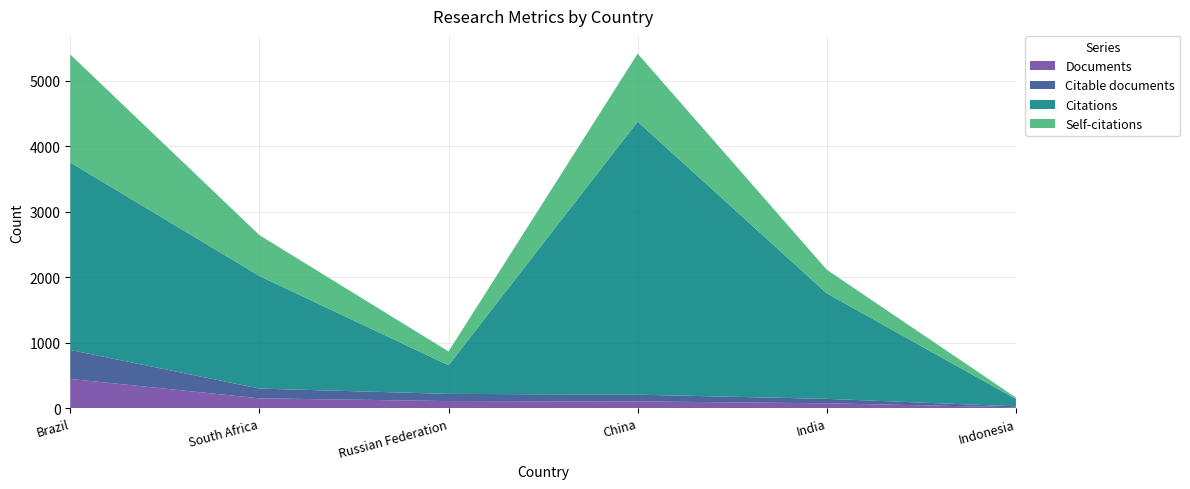

Reading left to right, transcribe all the data shown in this chart.

Documents: Brazil=448	South Africa=152	Russian Federation=110	China=105	India=76	Indonesia=15
Citable documents: Brazil=443	South Africa=149	Russian Federation=110	China=103	India=68	Indonesia=15
Citations: Brazil=2863	South Africa=1720	Russian Federation=437	China=4170	India=1611	Indonesia=112
Self-citations: Brazil=1650	South Africa=624	Russian Federation=211	China=1039	India=361	Indonesia=21